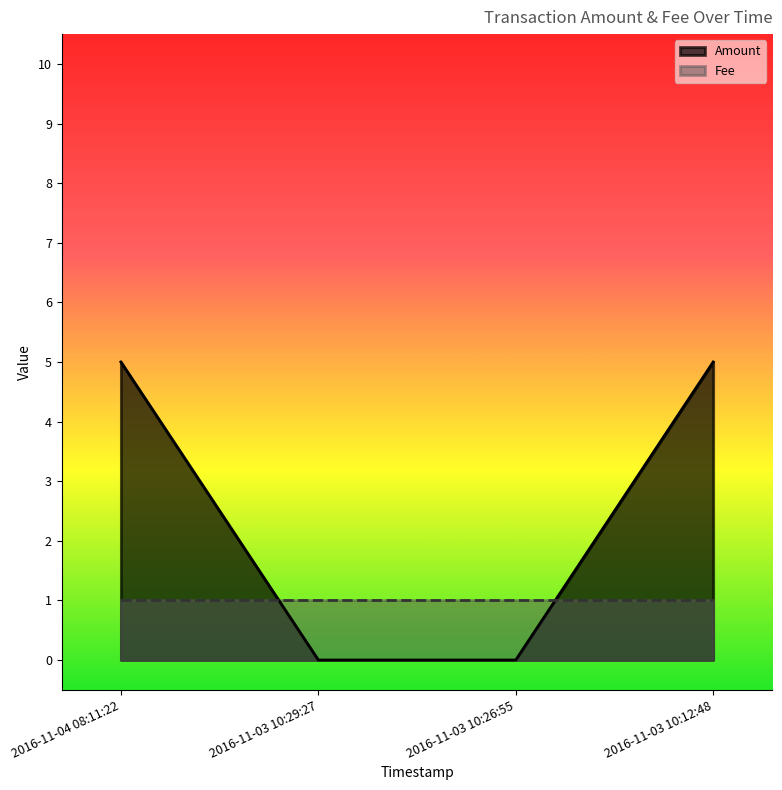

Rank the categories by value from highest to lowest.

2016-11-04 08:11:22, 2016-11-03 10:12:48, 2016-11-03 10:29:27, 2016-11-03 10:26:55